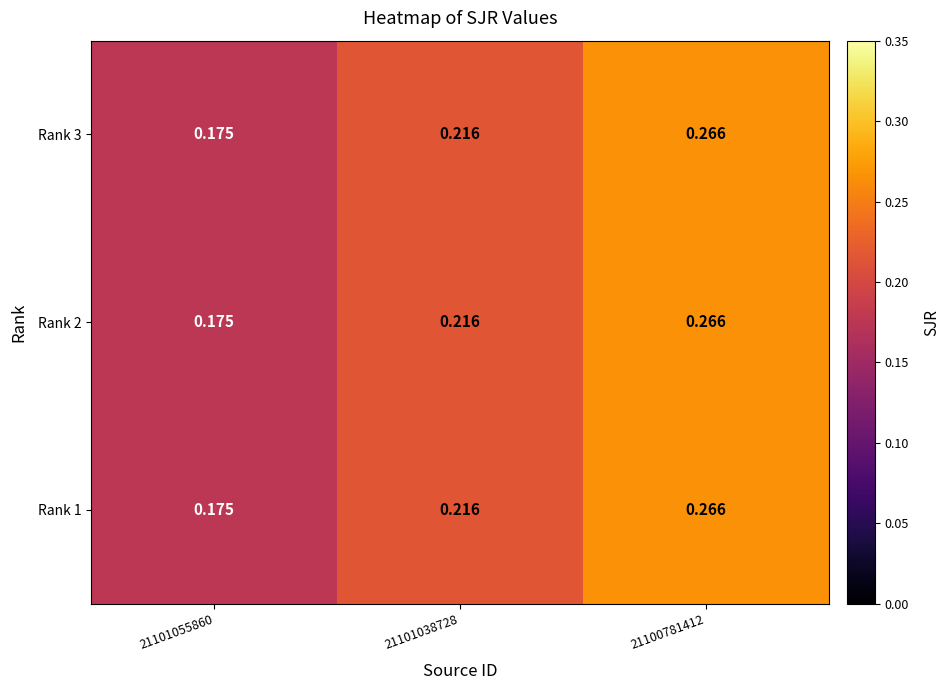

Is the value of Rank 3 at 21100781412 greater than the value of Rank 1 at 21101038728?

Yes